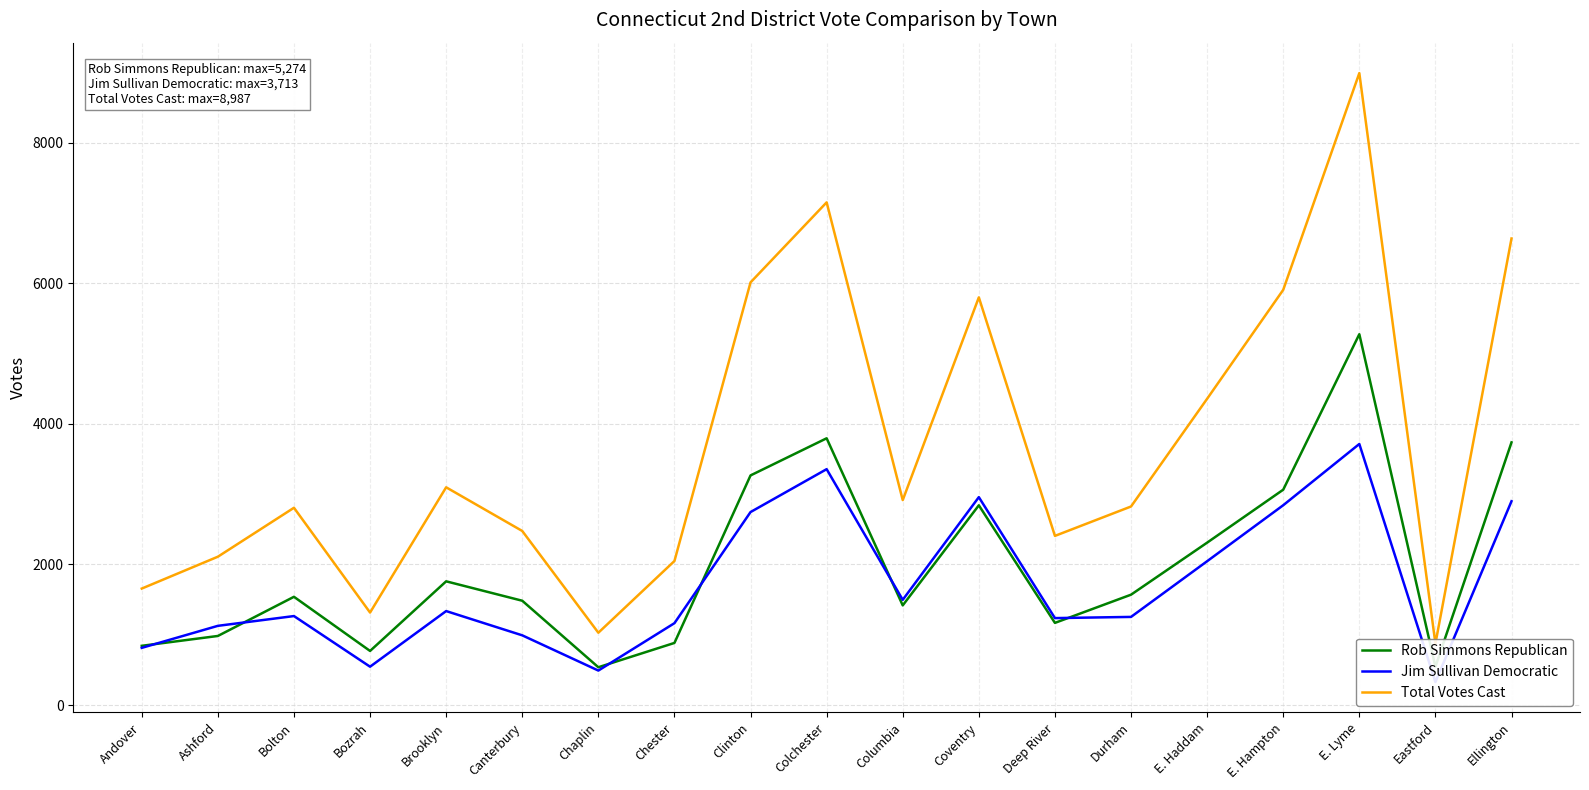

What are all the series names shown in the legend?

Rob Simmons Republican, Jim Sullivan Democratic, Total Votes Cast